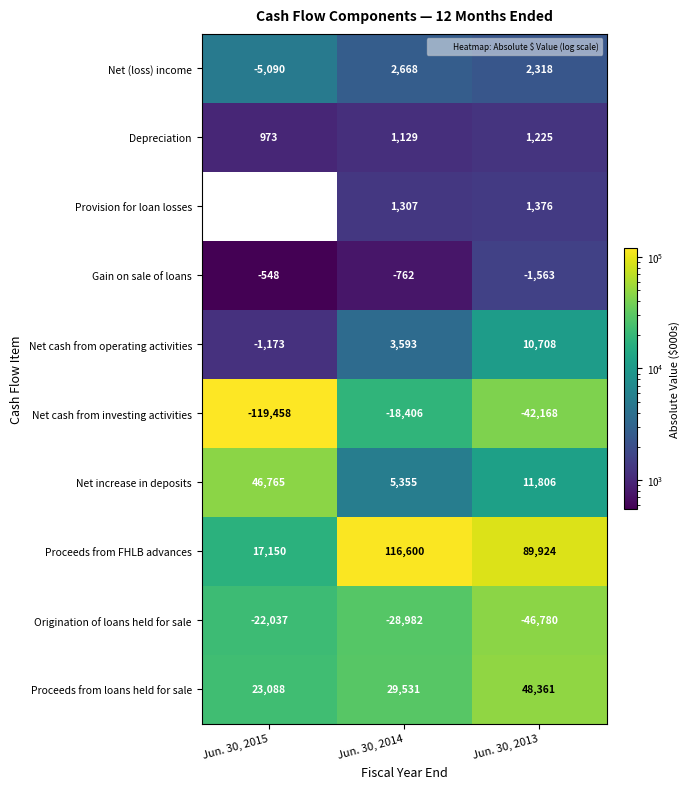

What is the minimum value shown in the chart?

-119458